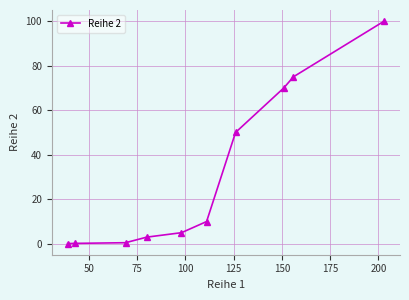

What is the difference between the maximum and minimum values?

99.9